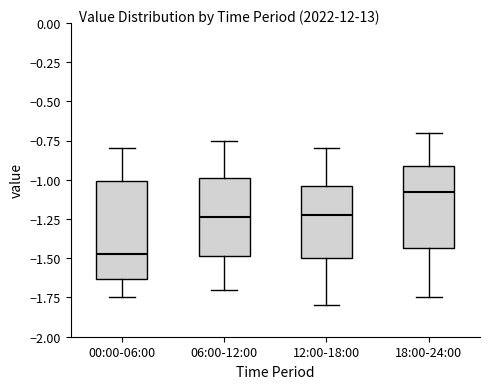

Reading left to right, read every box against the y-axis: the position of its median line, the range the box covers, and the ends of its whiskers. The values are not printed on the chart, so give them approximately, as read against the axis.

00:00-06:00: median -1.45, box -1.65 to -1.00, whiskers -1.75 to -0.80
06:00-12:00: median -1.25, box -1.50 to -1.00, whiskers -1.70 to -0.75
12:00-18:00: median -1.20, box -1.50 to -1.05, whiskers -1.80 to -0.80
18:00-24:00: median -1.05, box -1.45 to -0.90, whiskers -1.75 to -0.70